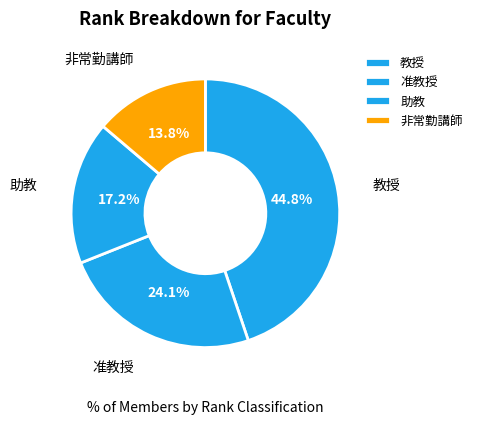

Which slice is the smallest?

非常勤講師